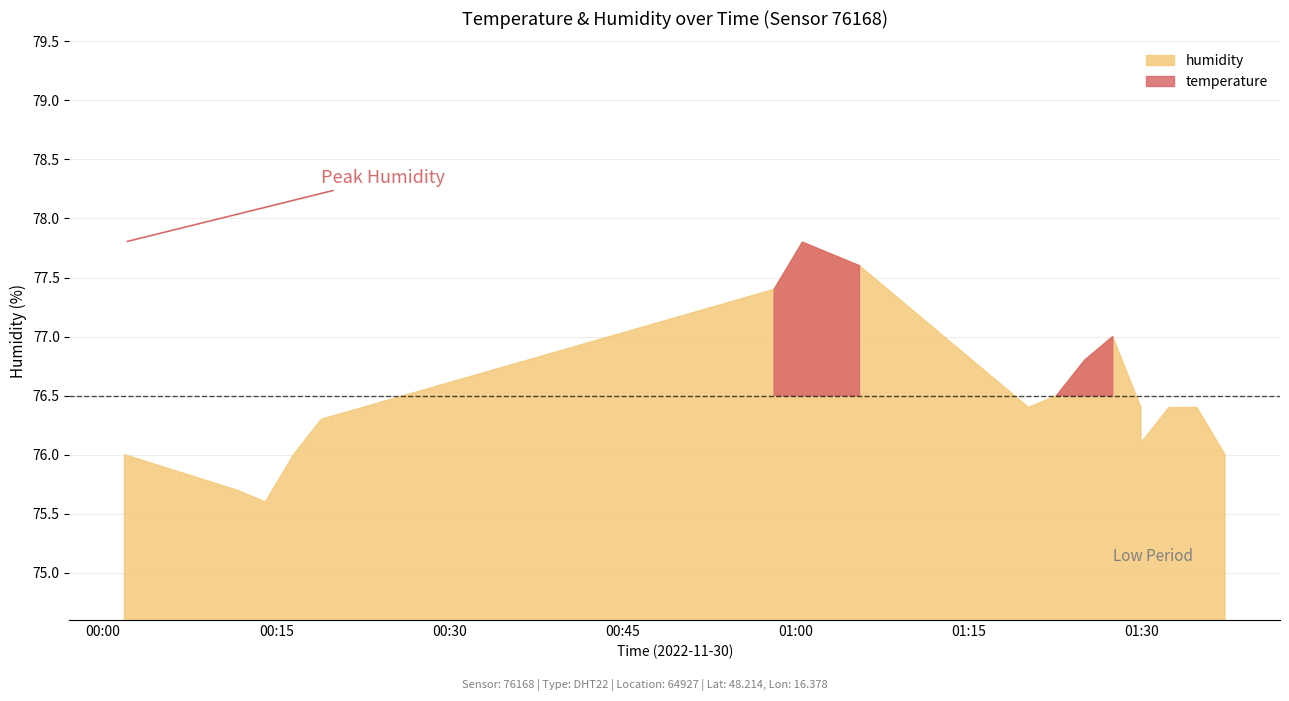

List the series in order of their peak value, highest first.

humidity, temperature